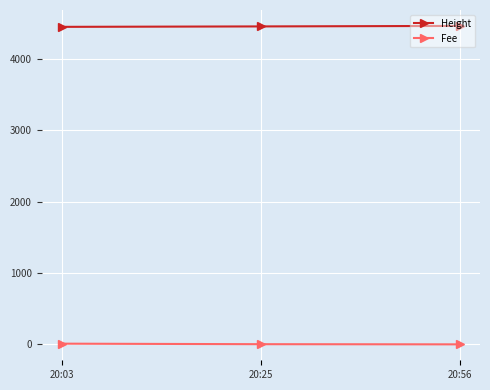

Where is Height nearest to the value 4457?

20:25